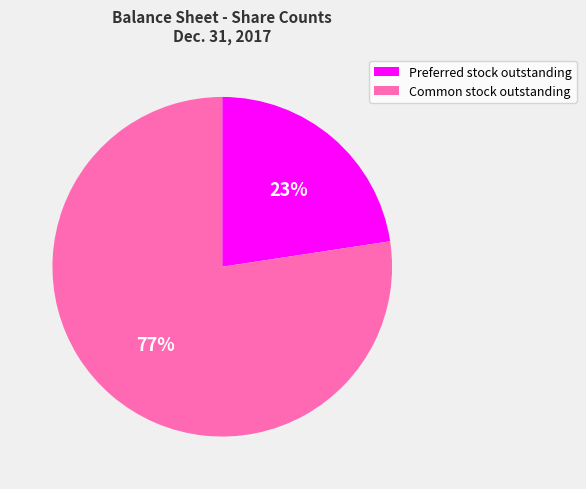

What is the smallest slice in the pie chart?

Preferred stock outstanding